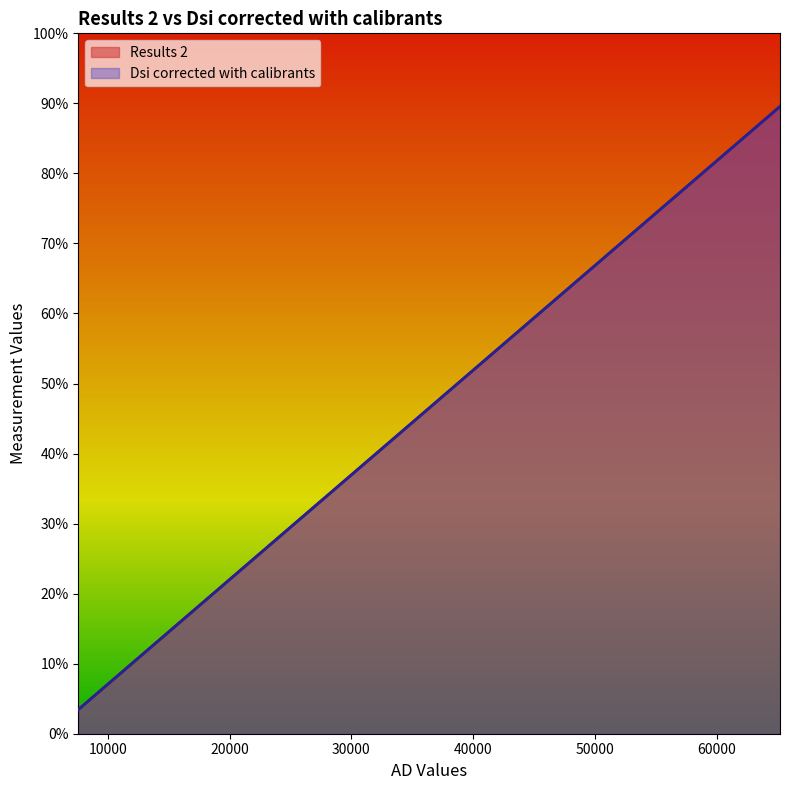

What is the greatest value displayed?

89.6